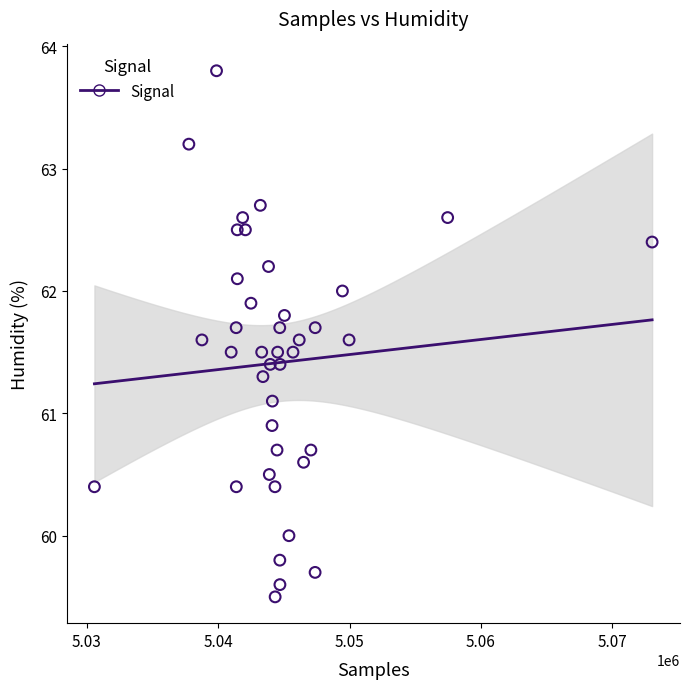

What is the range of Y values (max minus min)?

4.3